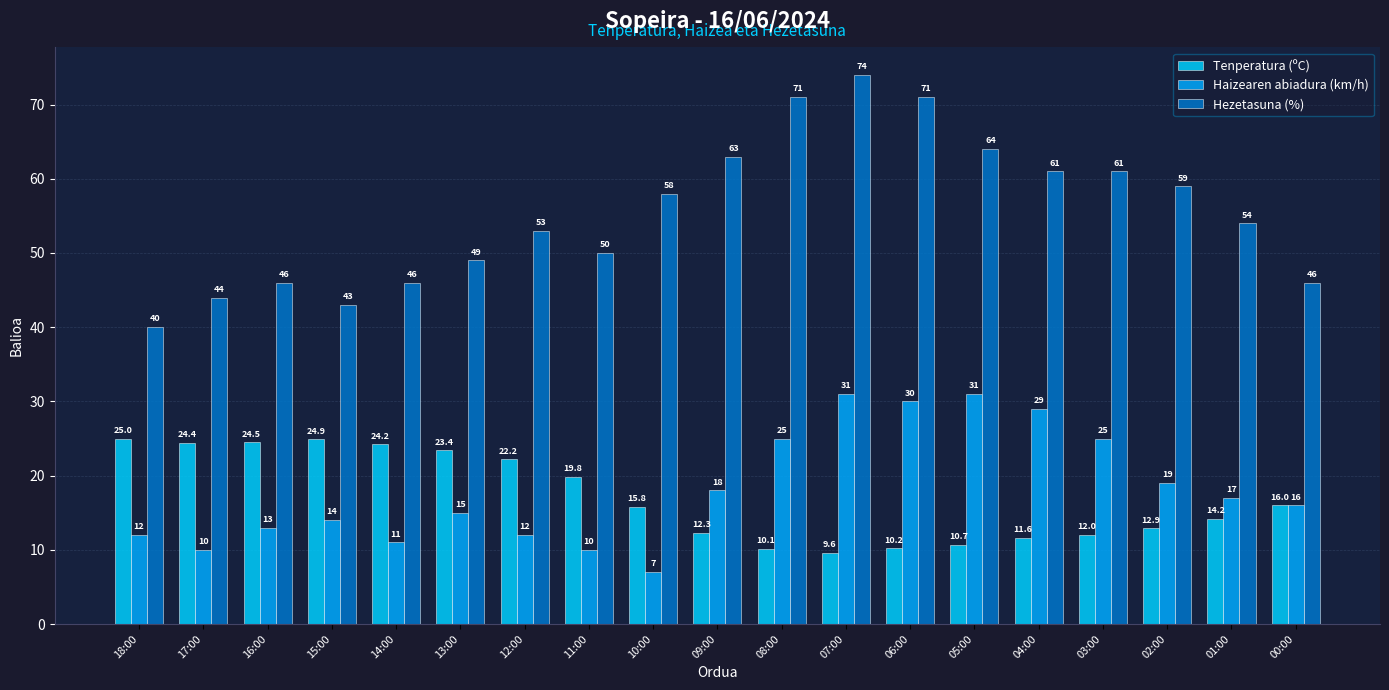

What is the label of the 2nd bar from the left?

17:00